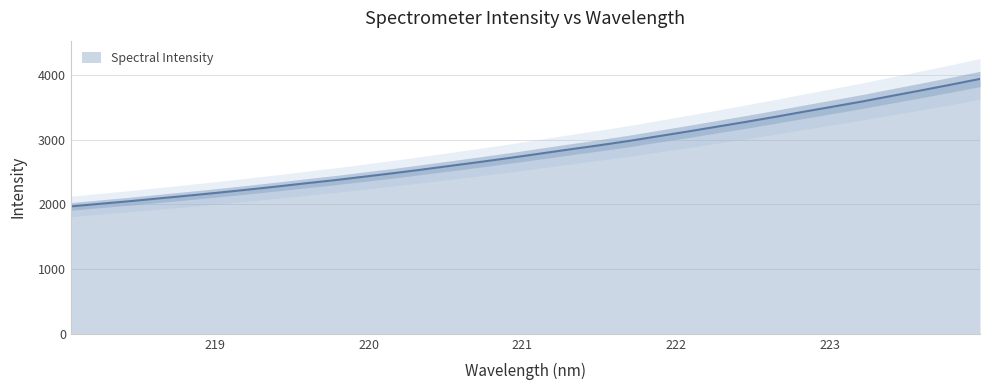

Rank the categories by value from lowest to highest.

218.0596, 218.2508, 218.442, 218.6332, 218.8244, 219.0156, 219.2067, 219.3979, 219.589, 219.7801, 219.9712, 220.1623, 220.3533, 220.5444, 220.7354, 220.9264, 221.1174, 221.3083, 221.4993, 221.6902, 221.8812, 222.0721, 222.263, 222.4538, 222.6447, 222.8355, 223.0264, 223.2172, 223.408, 223.5987, 223.7895, 223.9802